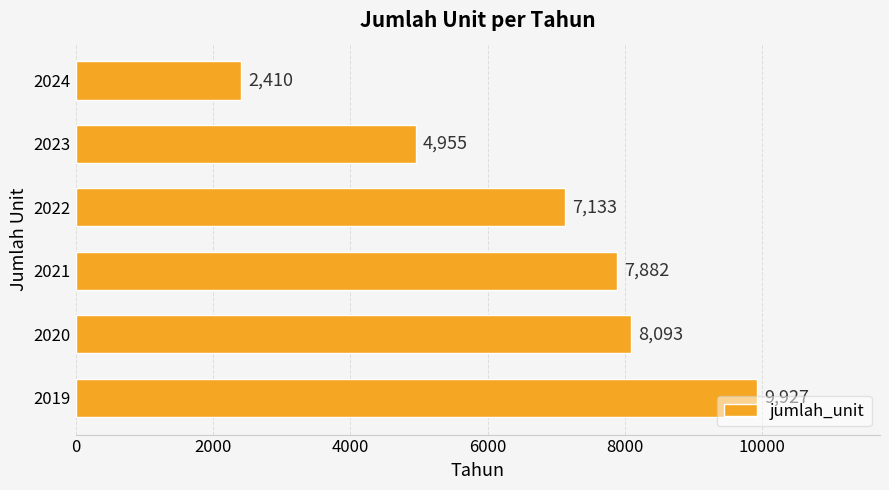

What is the ratio of the value at 2020 to the value at 2023?

1.6